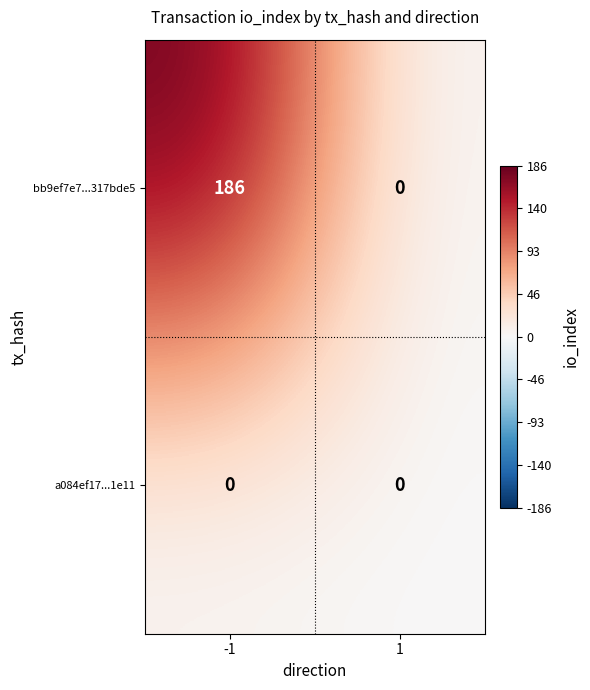

Reading right to left, extract all data points from this chart.

bb9ef7e7...317bde5: 1=0	-1=186
a084ef17...1e11: 1=0	-1=0